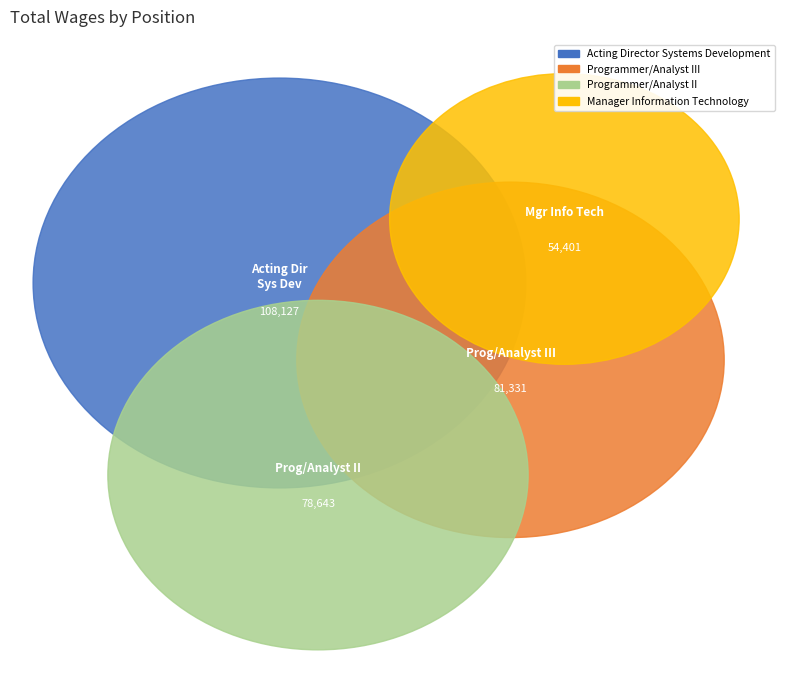

Rank the categories by value from lowest to highest.

Manager Information Technology, Programmer/Analyst II, Programmer/Analyst III, Acting Director Systems Development